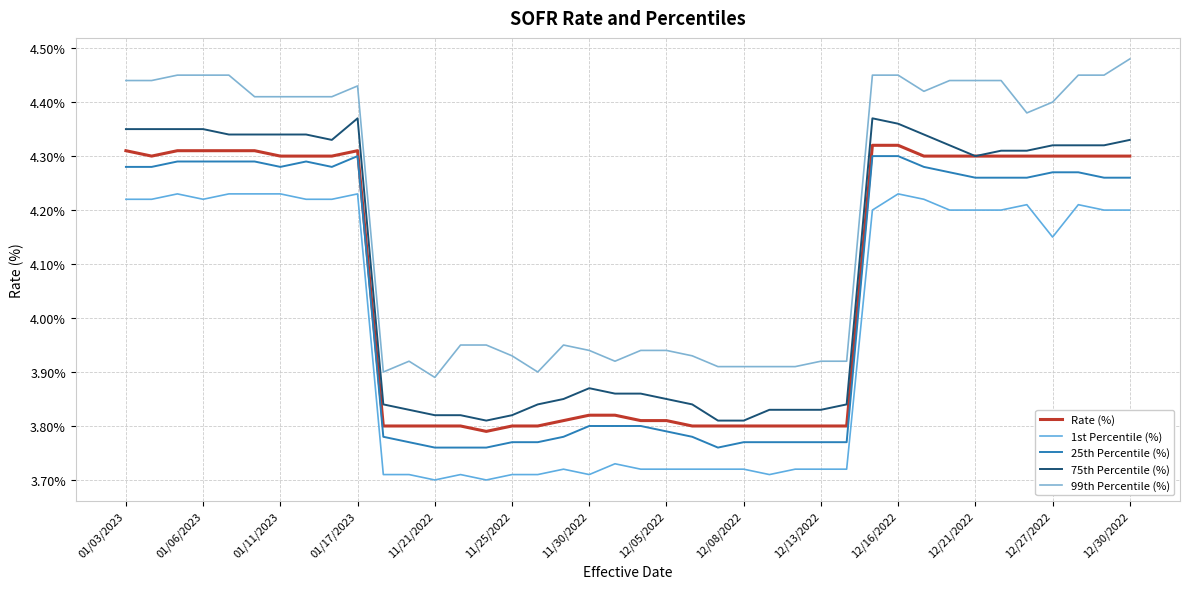

Where is 25th Percentile (%) nearest to the value 4?

11/30/2022